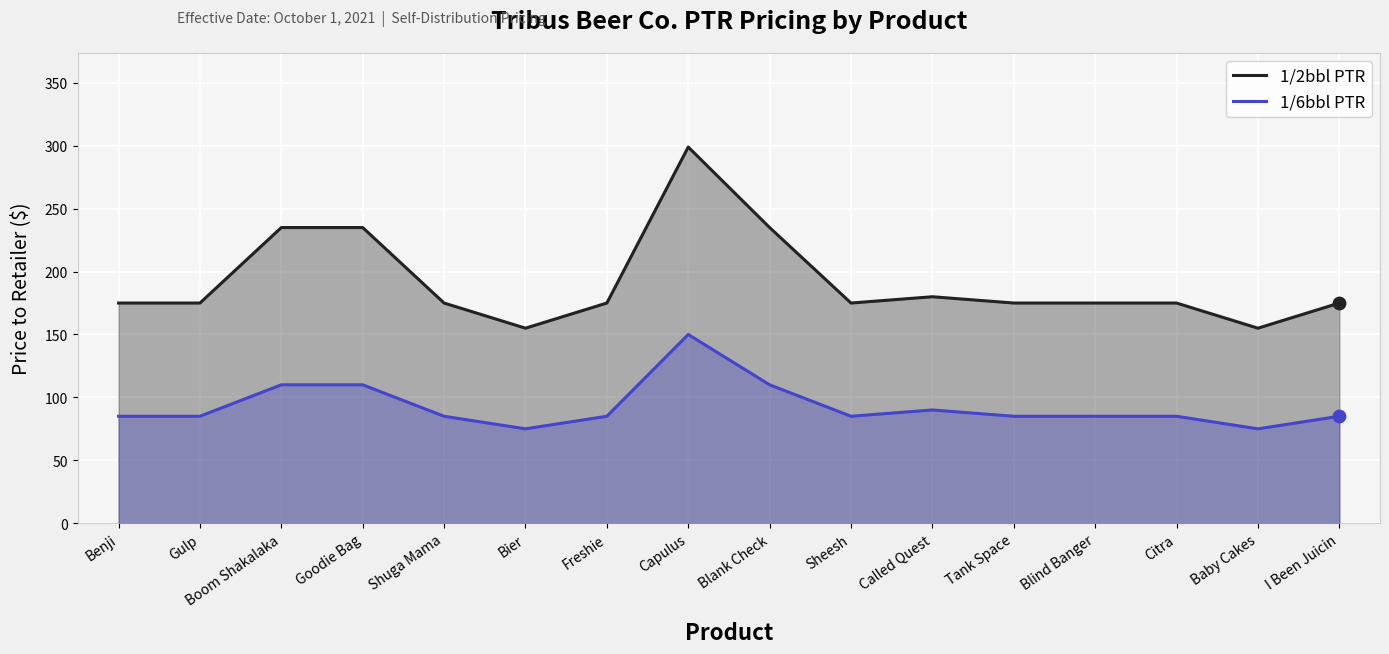

Which series has the largest Y range (max minus min)?

1/2bbl PTR